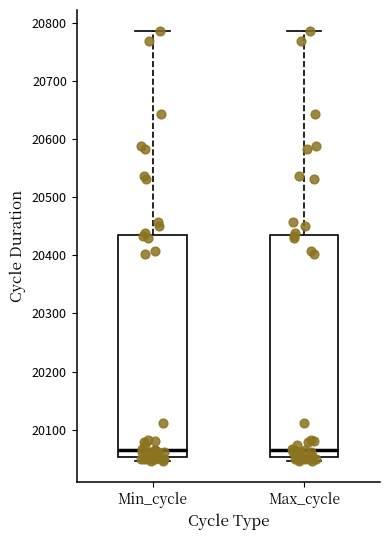

Reading left to right, read every box against the y-axis: the position of its median line, the range the box covers, and the ends of its whiskers. The values are not printed on the chart, so give them approximately, as read against the axis.

Min_cycle: median 20070, box 20050 to 20440, whiskers 20050 (just below the box's lower edge) to 20790
Max_cycle: median 20070, box 20050 to 20440, whiskers 20050 (just below the box's lower edge) to 20790